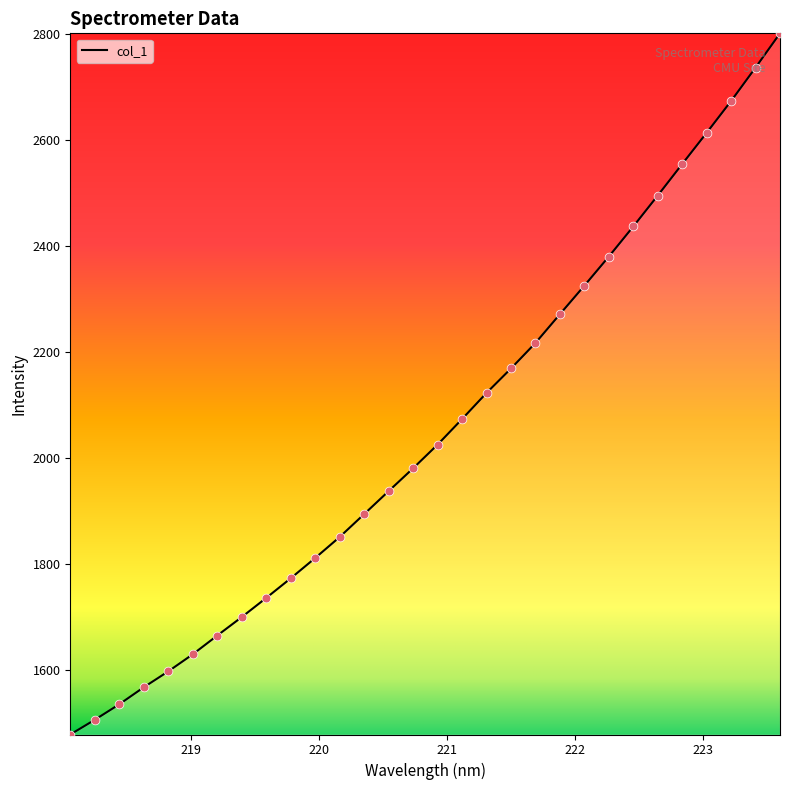

What is the greatest value displayed?

2802.0